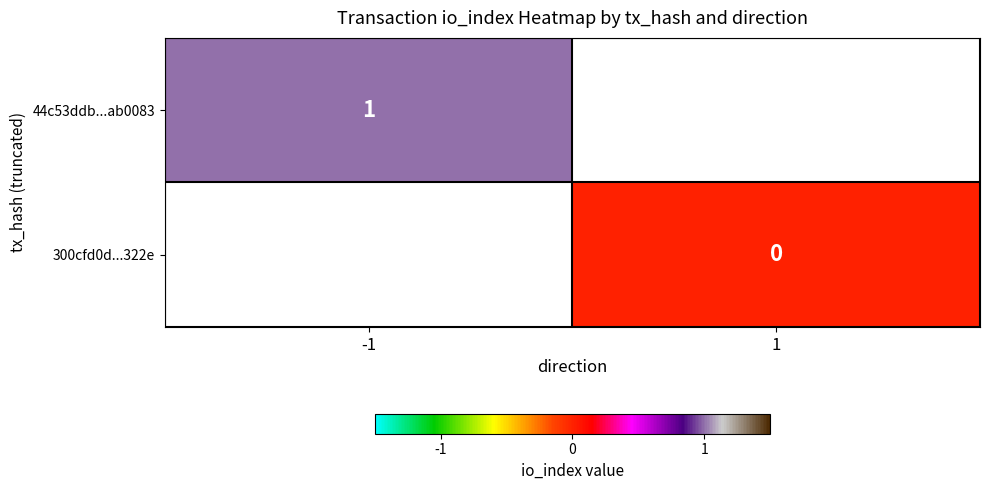

Is the value of 44c53ddb...ab0083 at -1 greater than the value of 300cfd0d...322e at 1?

Yes